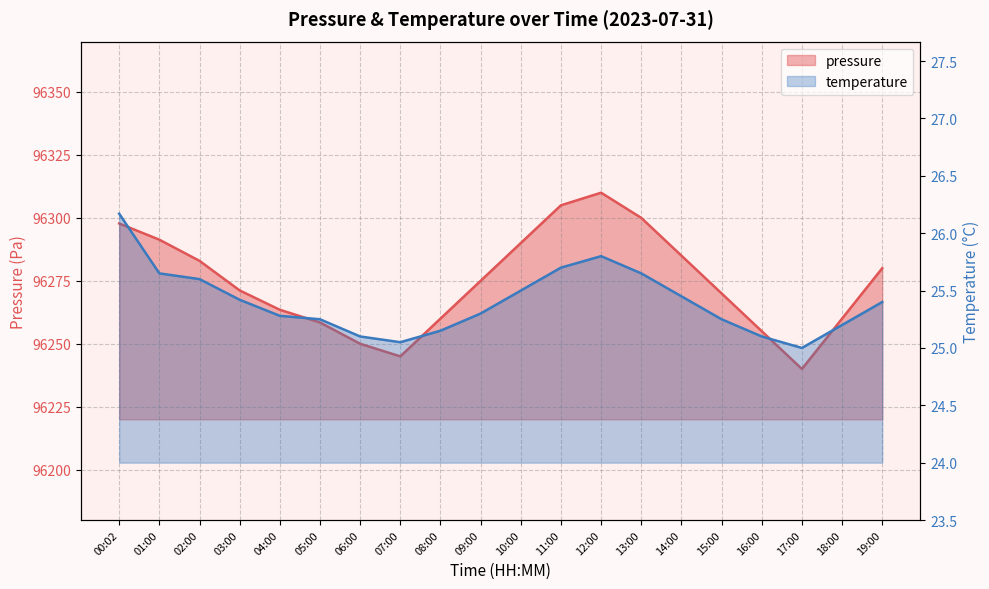

Is the value of temperature at 13:00 greater than the value of pressure at 07:00?

No